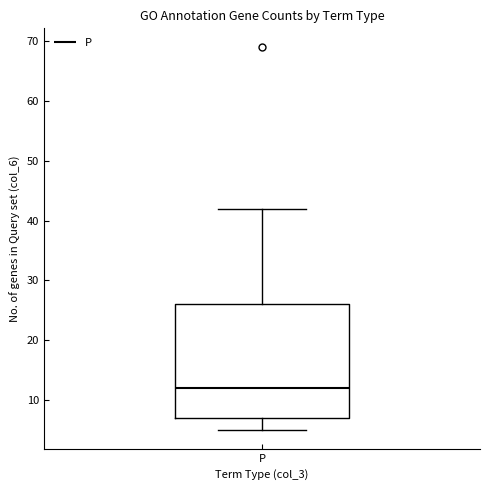

Where is the lower edge of the box for P on the y-axis? The values are not printed on the chart, so give them approximately, as read against the axis.

7